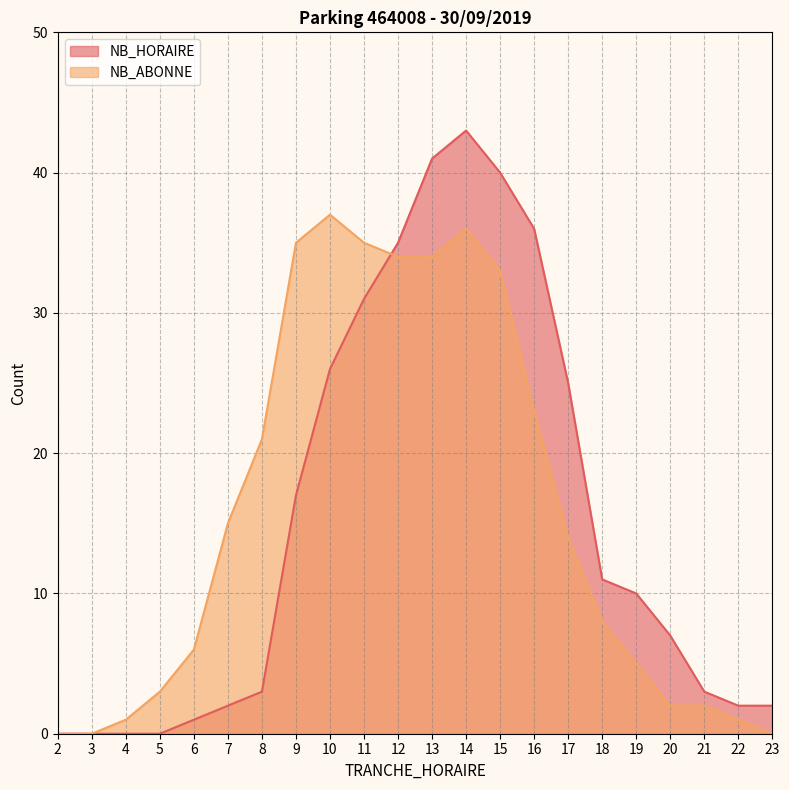

What is the value of the NB_ABONNE point at the 7th from the left?

21